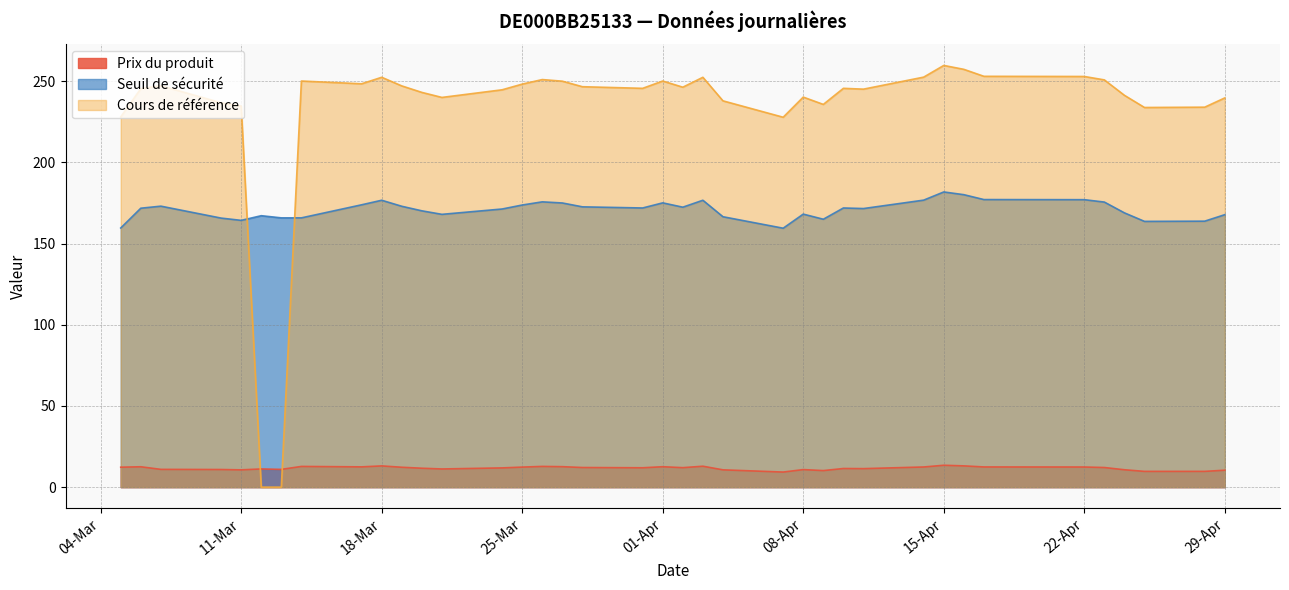

How many lines are shown in the chart?

3